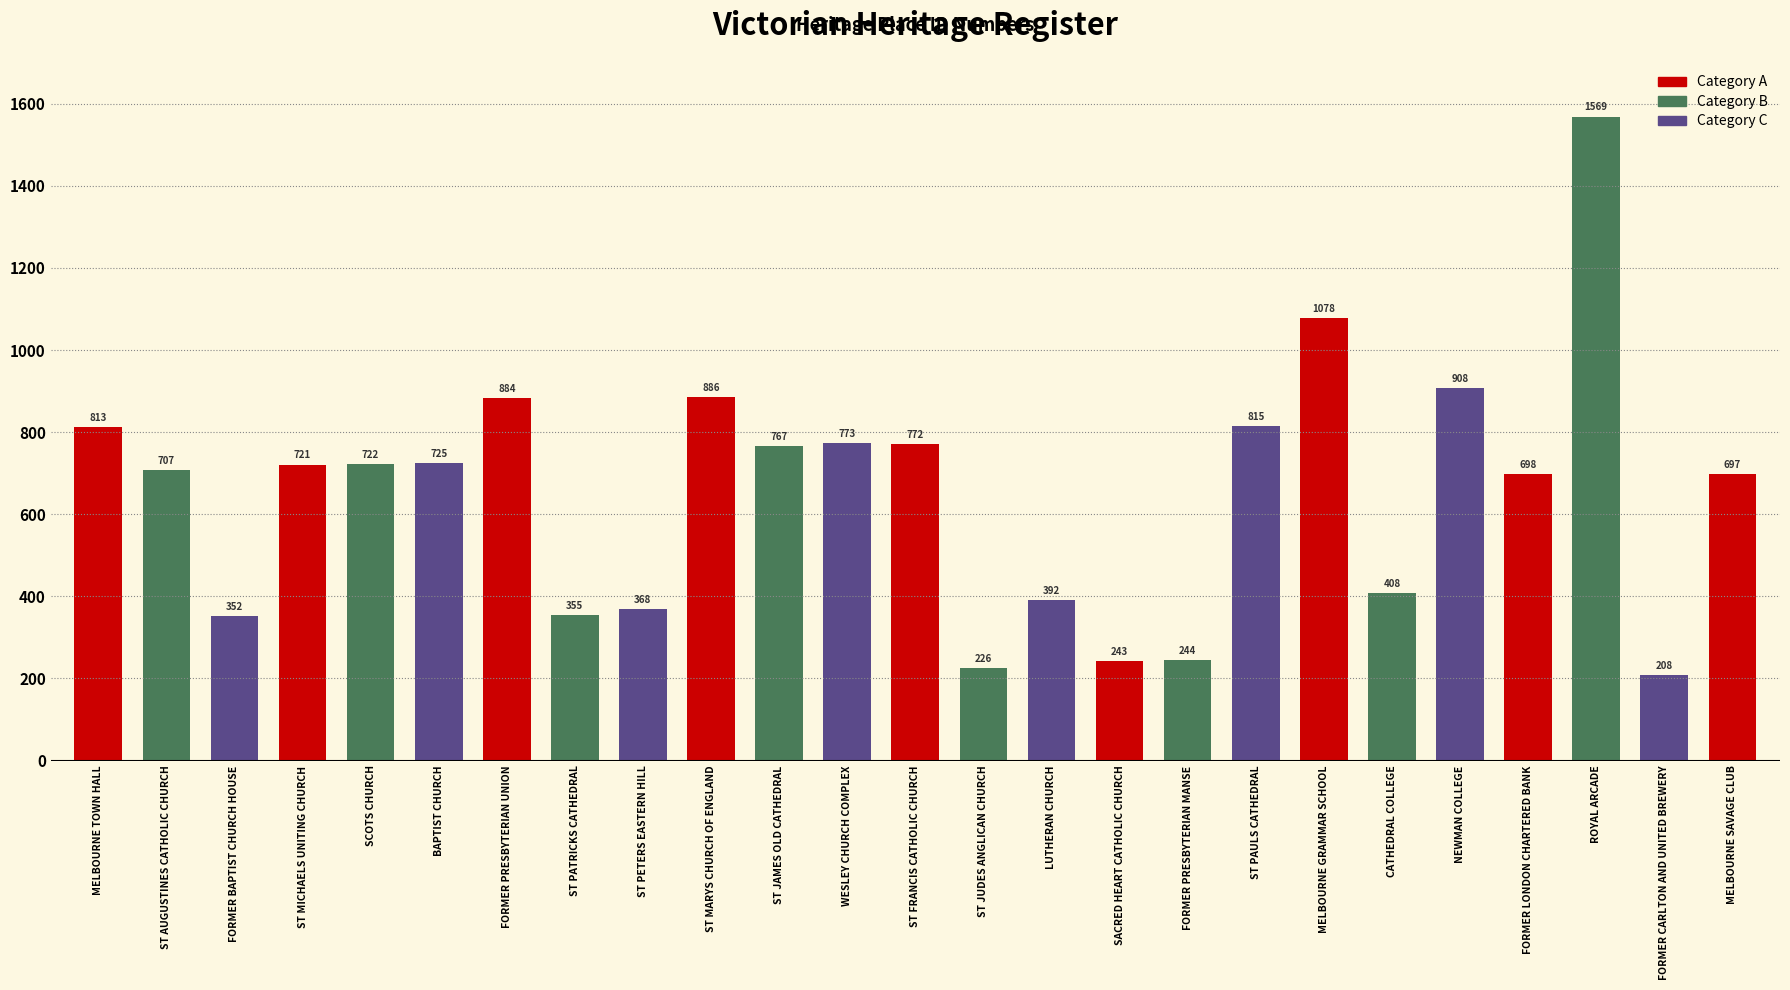

List the labels in order of value, largest first.

ROYAL ARCADE, MELBOURNE GRAMMAR SCHOOL, NEWMAN COLLEGE, ST MARYS CHURCH OF ENGLAND, FORMER PRESBYTERIAN UNION, ST PAULS CATHEDRAL, MELBOURNE TOWN HALL, WESLEY CHURCH COMPLEX, ST FRANCIS CATHOLIC CHURCH, ST JAMES OLD CATHEDRAL, BAPTIST CHURCH, SCOTS CHURCH, ST MICHAELS UNITING CHURCH, ST AUGUSTINES CATHOLIC CHURCH, FORMER LONDON CHARTERED BANK, MELBOURNE SAVAGE CLUB, CATHEDRAL COLLEGE, LUTHERAN CHURCH, ST PETERS EASTERN HILL, ST PATRICKS CATHEDRAL, FORMER BAPTIST CHURCH HOUSE, FORMER PRESBYTERIAN MANSE, SACRED HEART CATHOLIC CHURCH, ST JUDES ANGLICAN CHURCH, FORMER CARLTON AND UNITED BREWERY